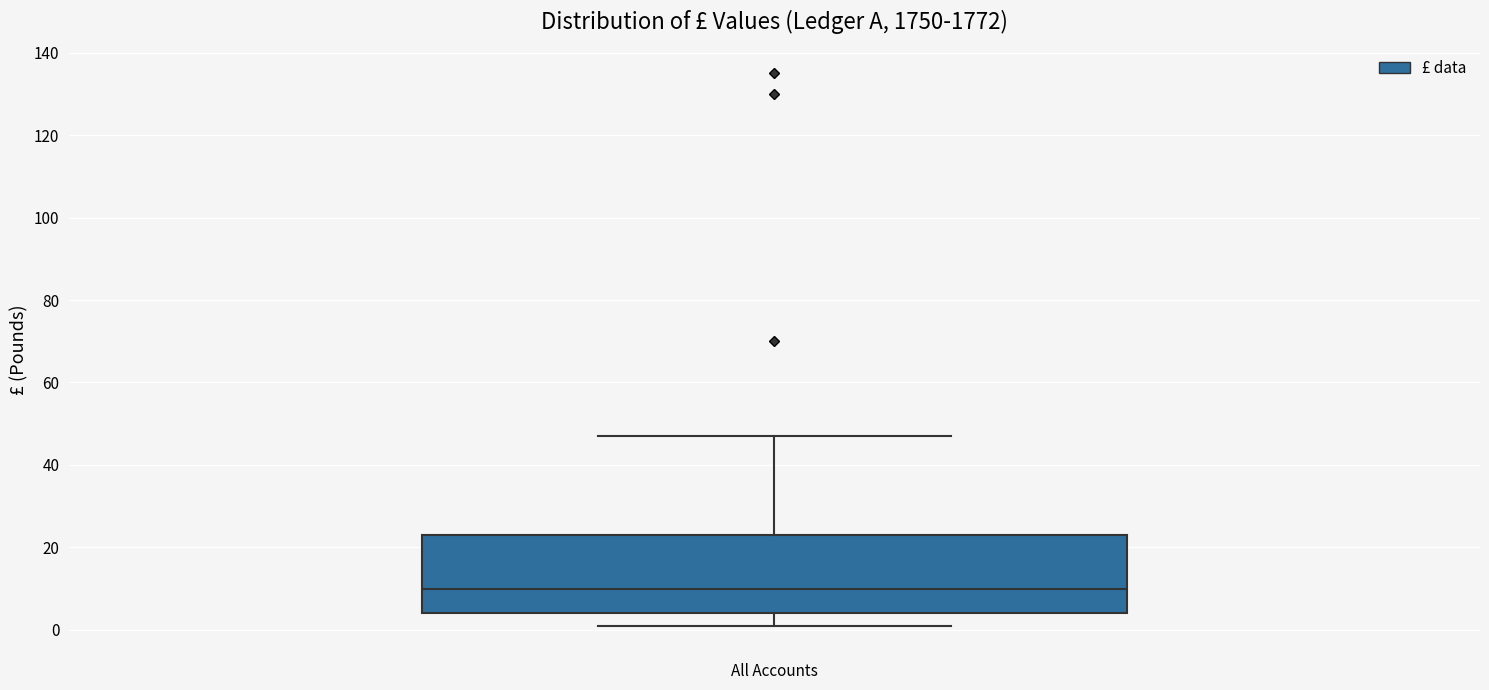

Read this box plot against the y-axis: the position of the median line, the range covered by the box, and the ends of both whiskers. The values are not printed on the chart, so give them approximately, as read against the axis.

median 10, box 4 to 24, whiskers 2 to 48